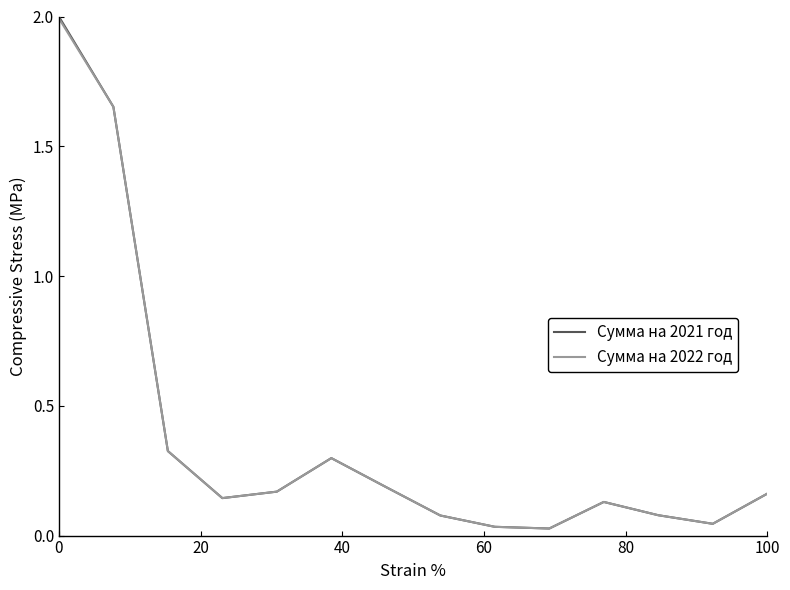

Which series has the widest spread of values?

Сумма на 2021 год